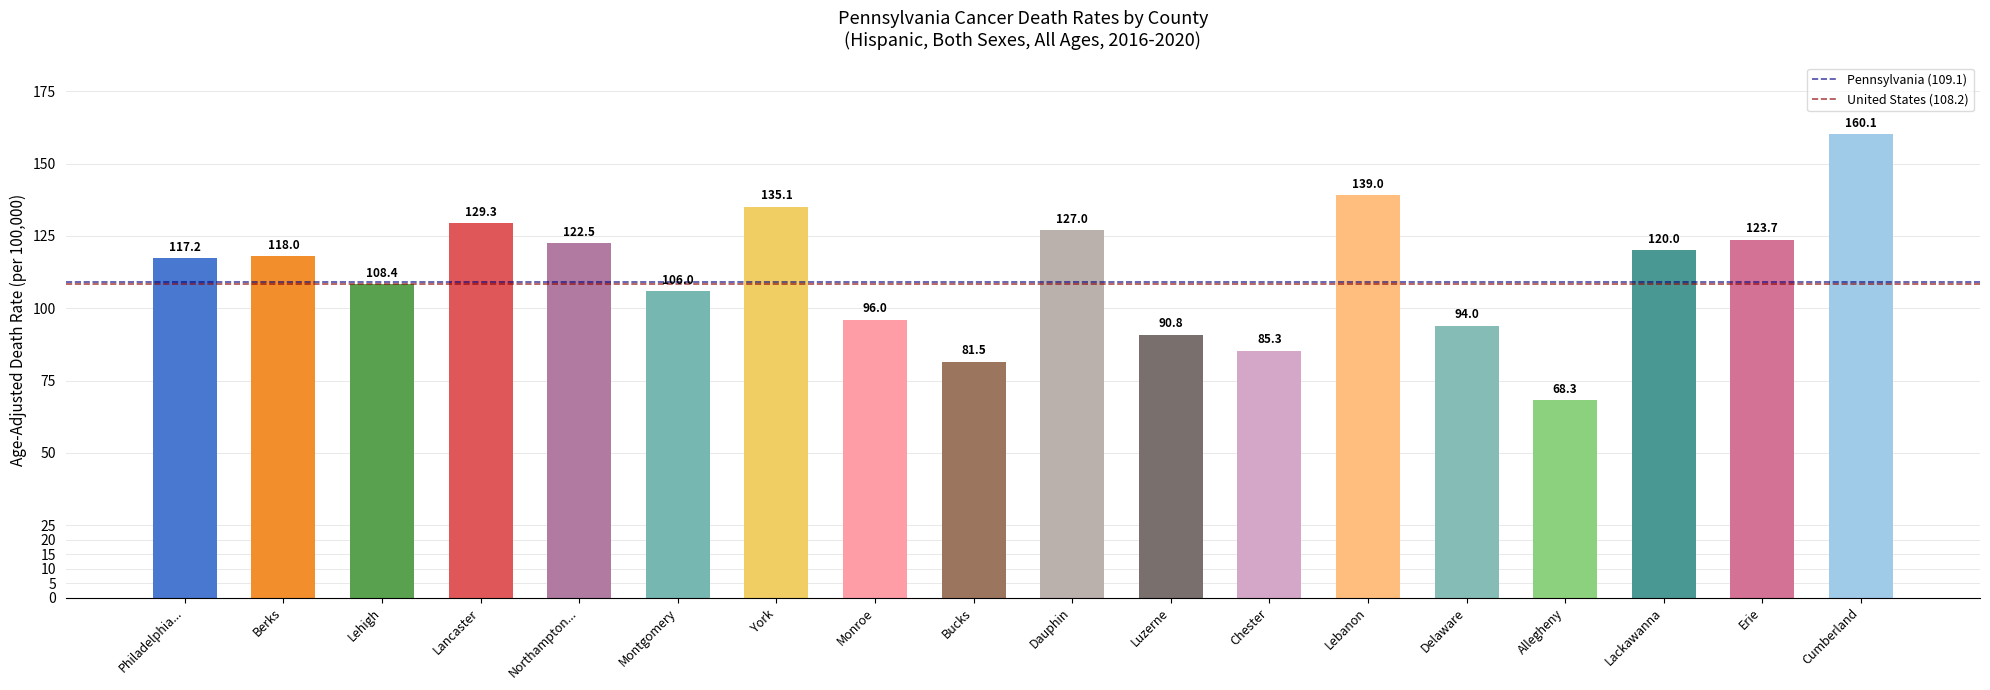

What position from the right is Lackawanna?

3